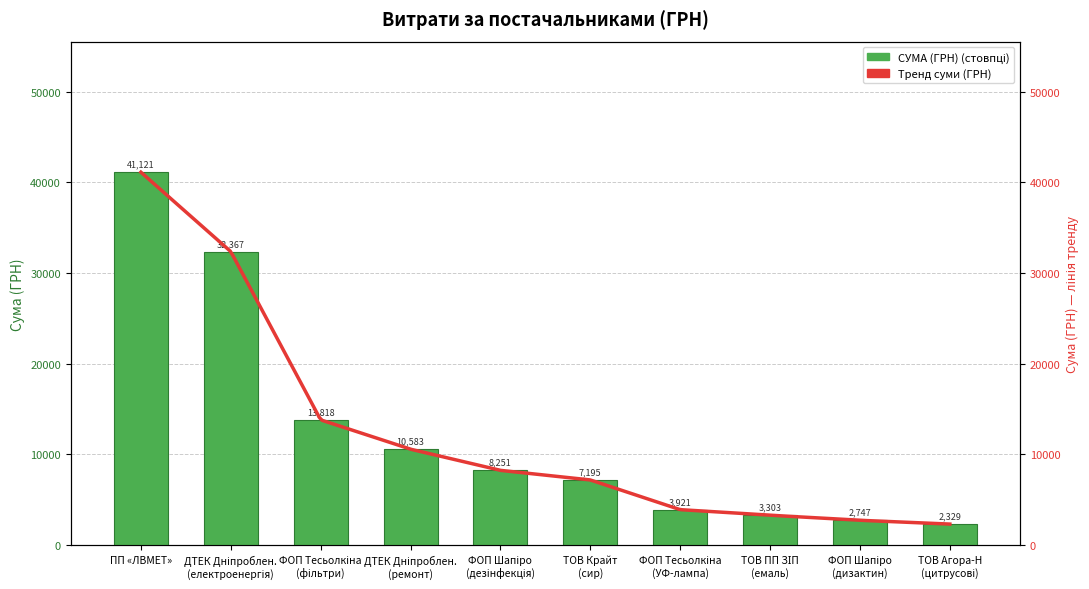

What is the sum of the values at ФОП Тесьолкіна (УФ-лампа) and ФОП Шапіро (дизактин)?

6667.5